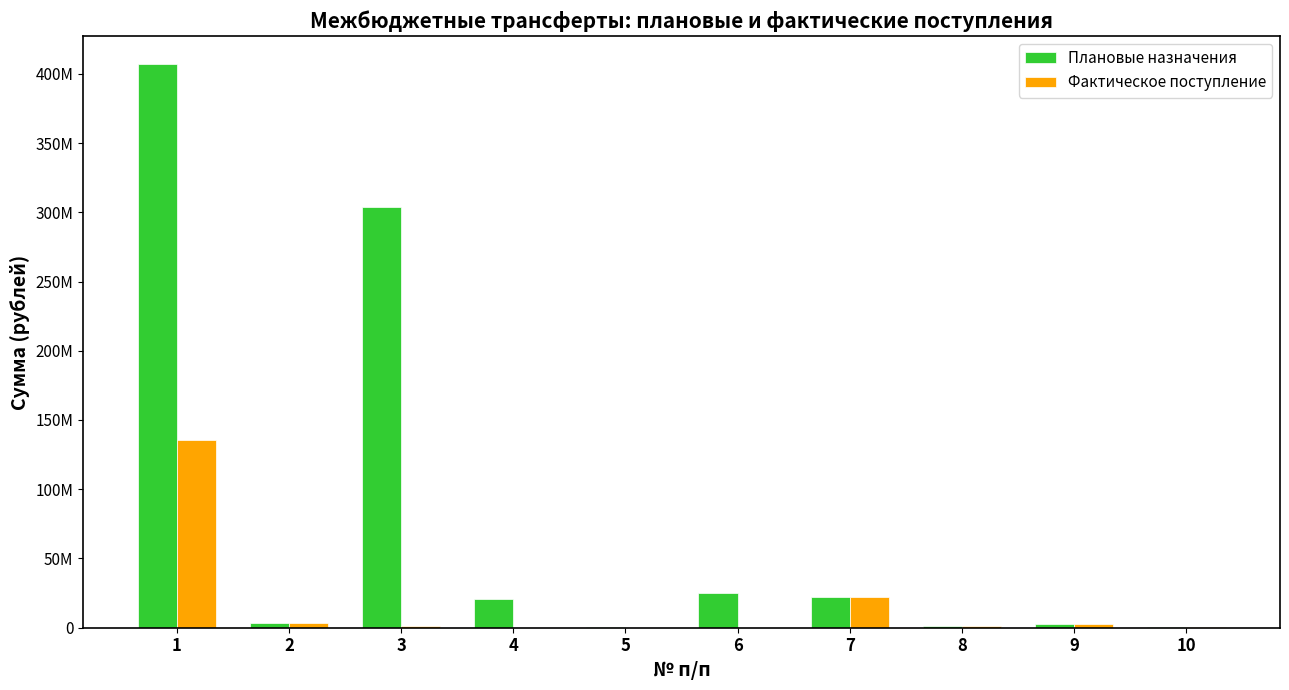

Rank the series at 5 from highest to lowest value.

Плановые назначения, Фактическое поступление